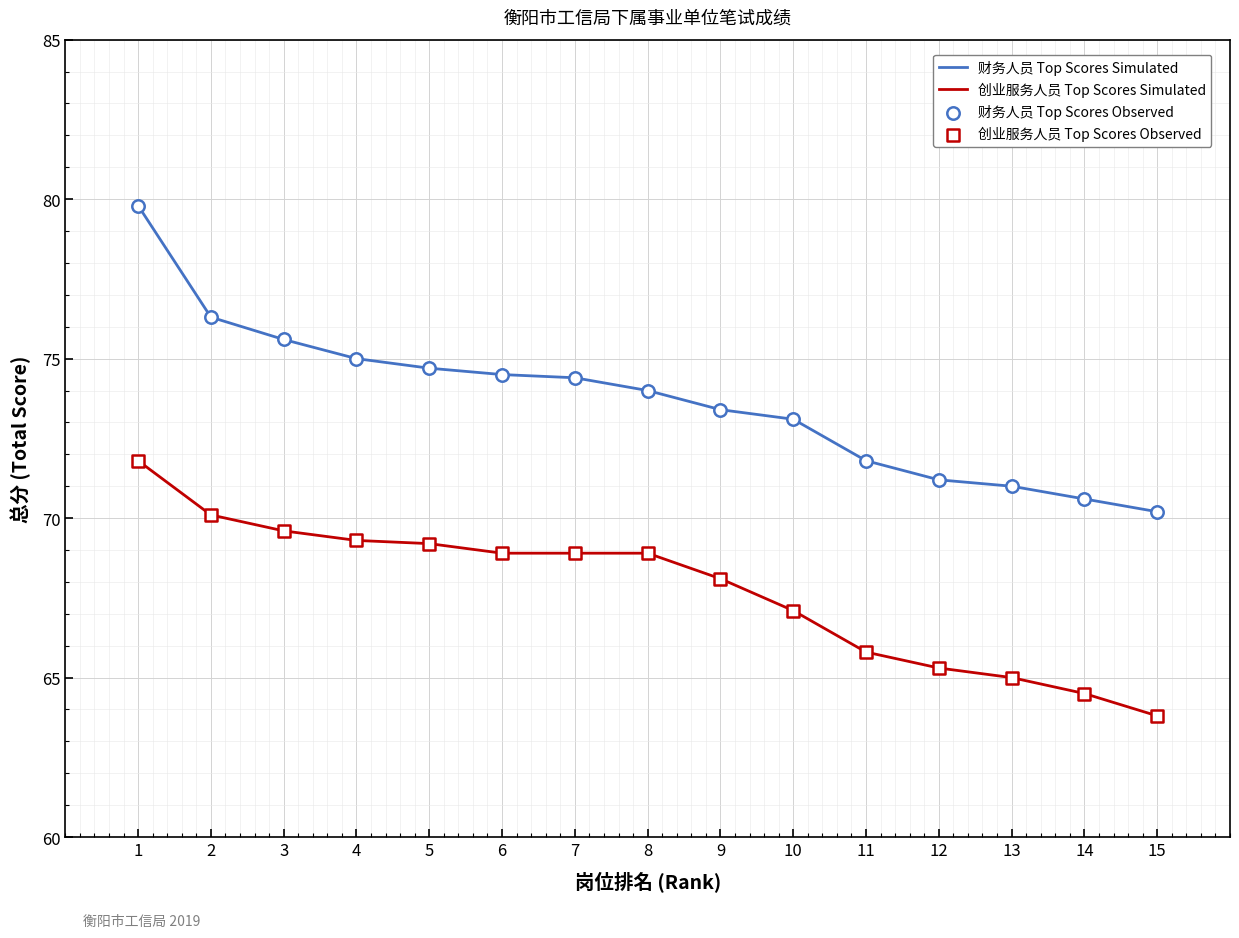

At how many categories does at least one series exceed 72?

10